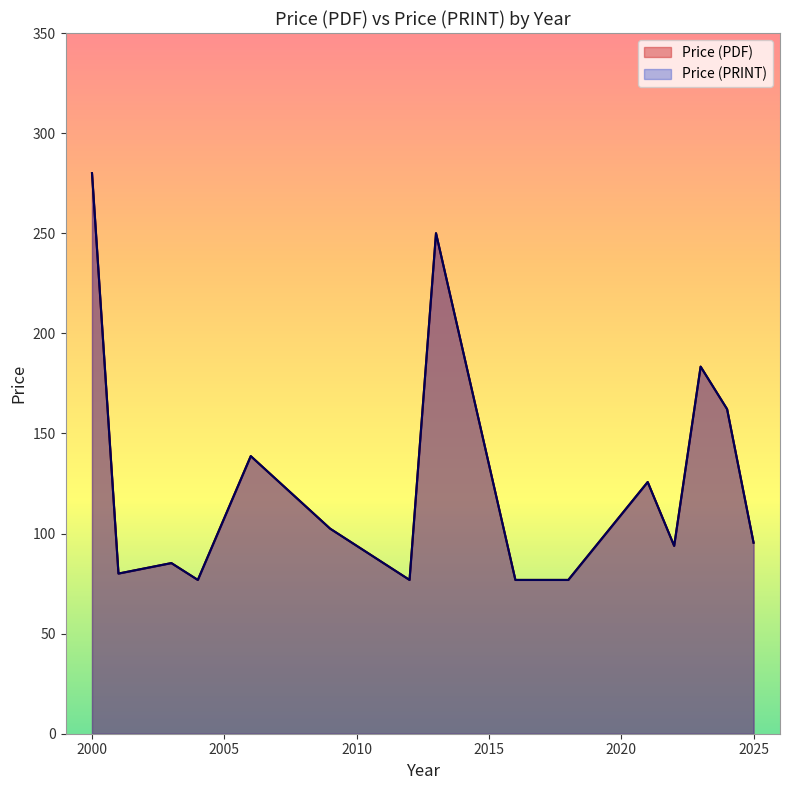

At which label is Price (PDF) closest to 187?

2023